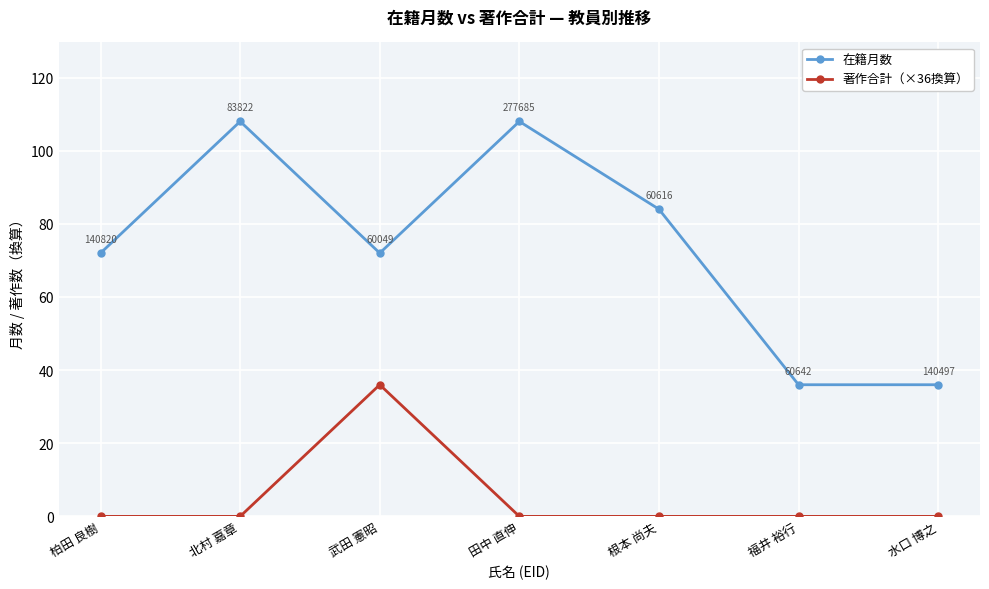

Which series has the widest spread of values?

在籍月数